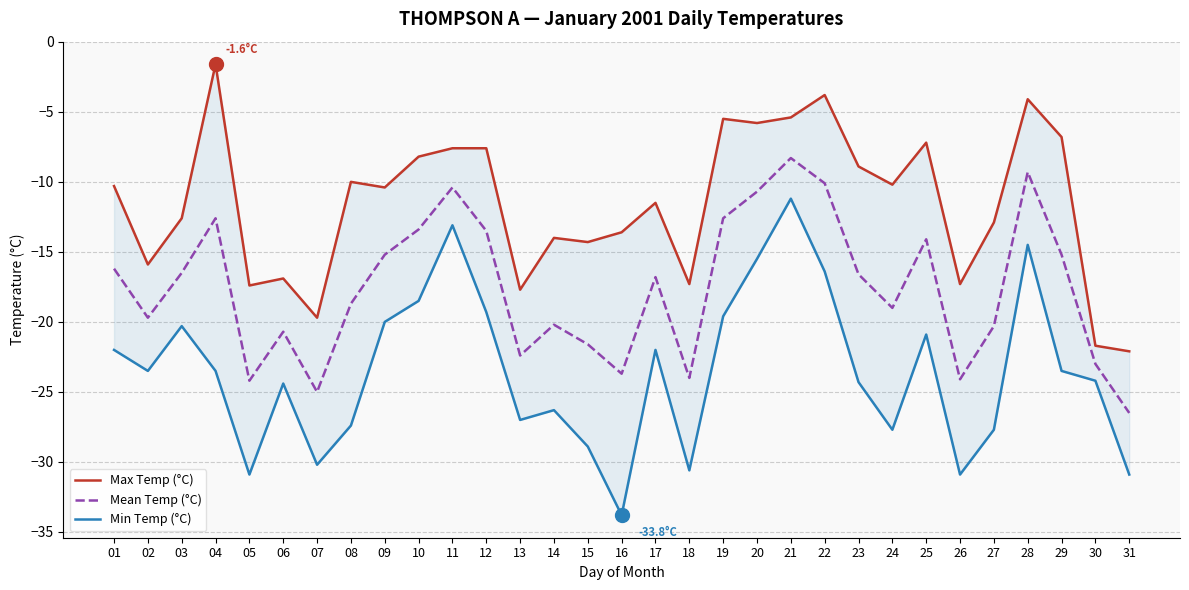

True or false: Mean Temp (°C) and Max Temp (°C) intersect in this chart.

False